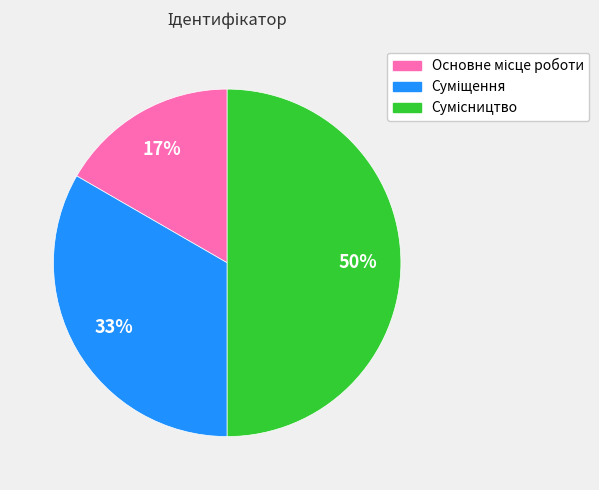

To the nearest percent, what is the difference between the largest and smallest slice percentages?

33%